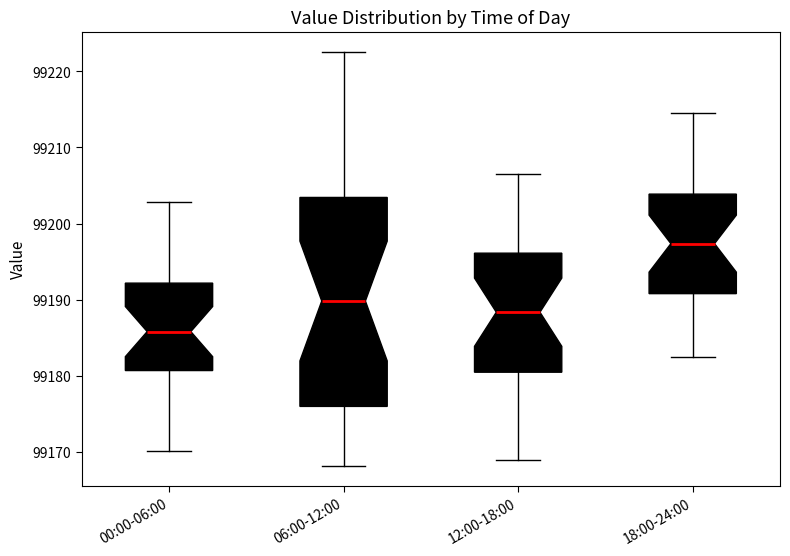

Reading left to right, transcribe this box plot: for each box, give where its median line is, the range the box spans, and where its two whiskers end, as read against the y-axis. The values are not printed on the chart, so give them approximately, as read against the axis.

00:00-06:00: median 99186, box 99181 to 99192, whiskers 99170 to 99203
06:00-12:00: median 99190, box 99176 to 99203, whiskers 99168 to 99223
12:00-18:00: median 99188, box 99181 to 99196, whiskers 99169 to 99207
18:00-24:00: median 99197, box 99191 to 99204, whiskers 99183 to 99215